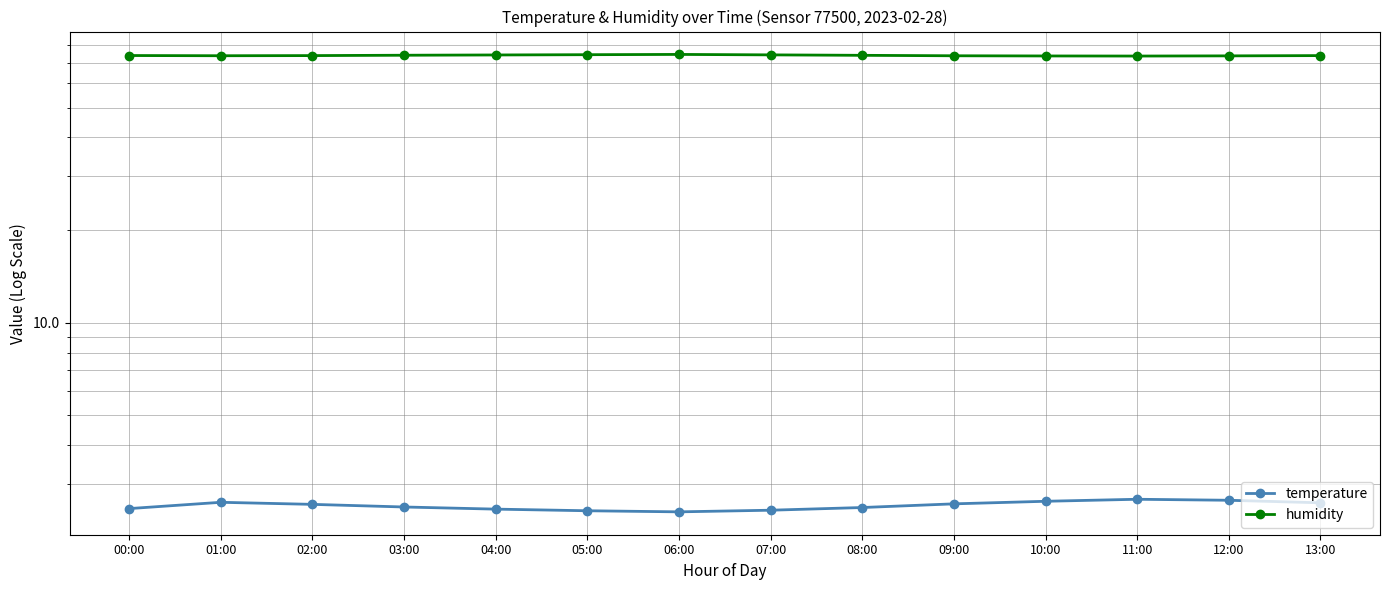

List the labels in order of temperature value, smallest first.

06:00, 05:00, 07:00, 04:00, 00:00, 08:00, 03:00, 02:00, 09:00, 13:00, 01:00, 10:00, 12:00, 11:00